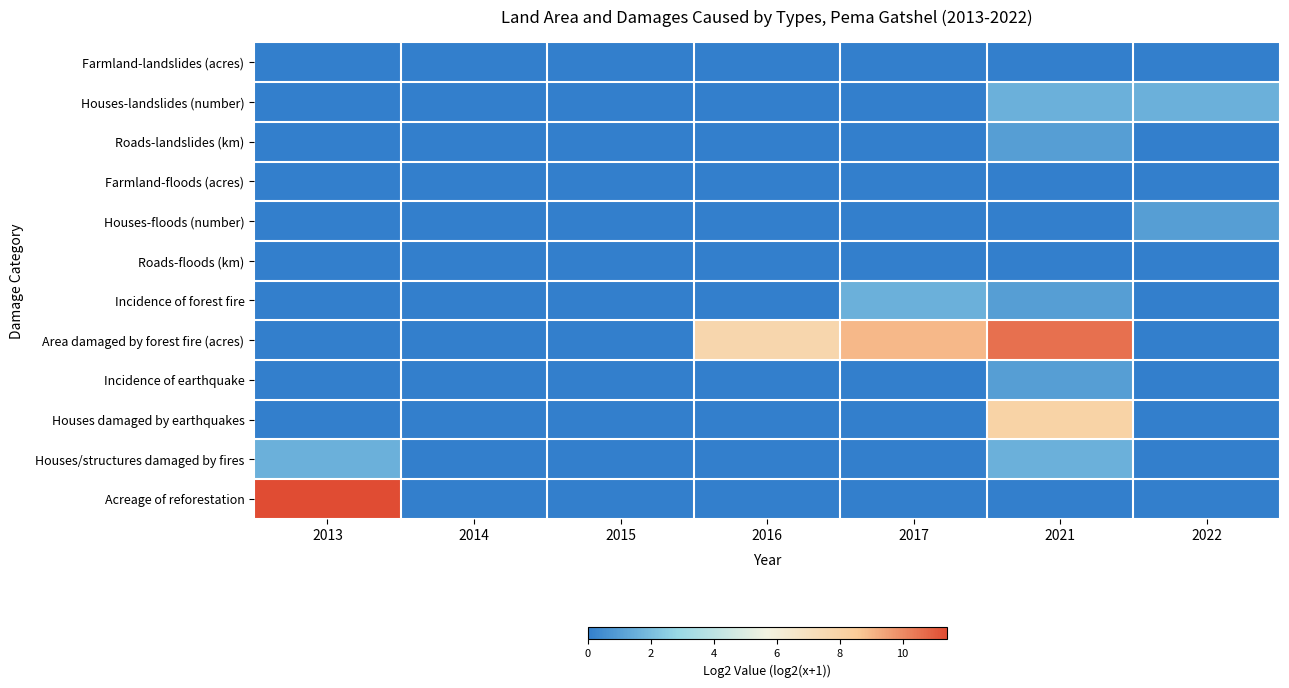

Between 2021 and 2016, which is larger?

2021